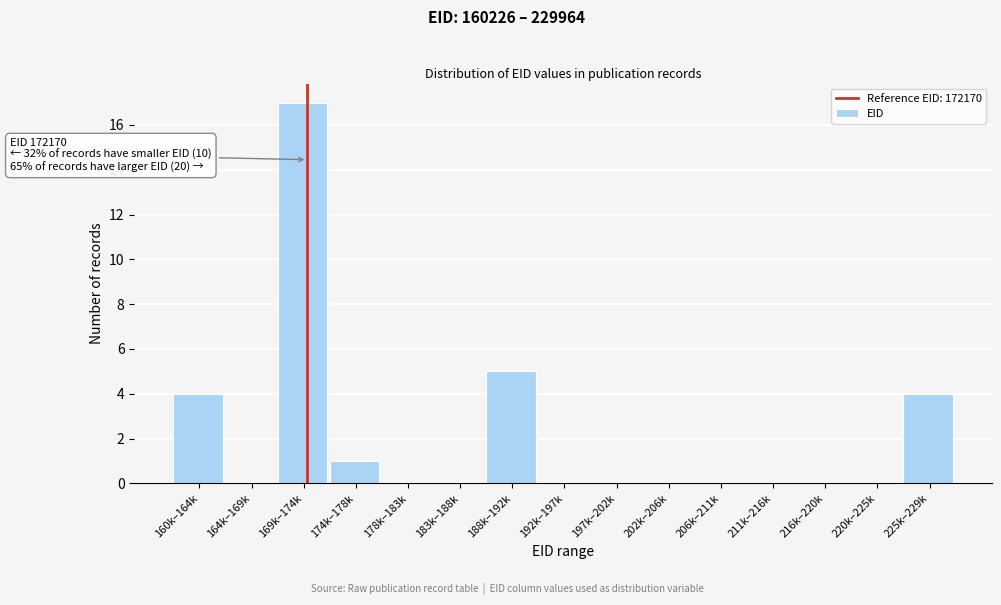

Reading left to right, what are all the values shown in this chart?

160k–164k=4	164k–169k=0	169k–174k=17	174k–178k=1	178k–183k=0	183k–188k=0	188k–192k=5	192k–197k=0	197k–202k=0	202k–206k=0	206k–211k=0	211k–216k=0	216k–220k=0	220k–225k=0	225k–229k=4